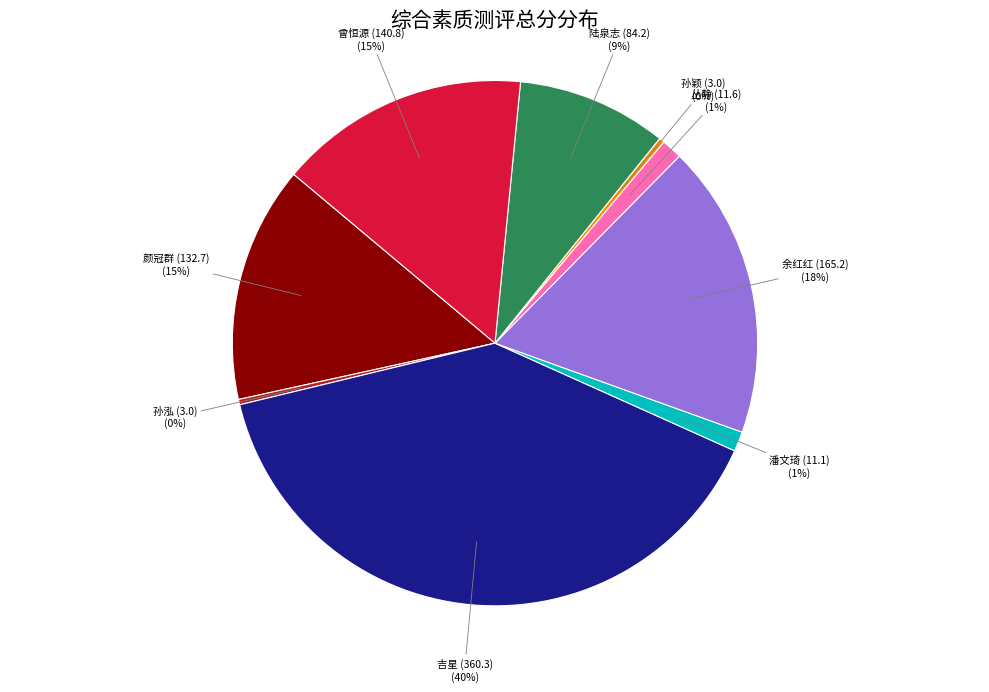

What percentage is the 吉星 (360.3) slice, to the nearest percent?

40%